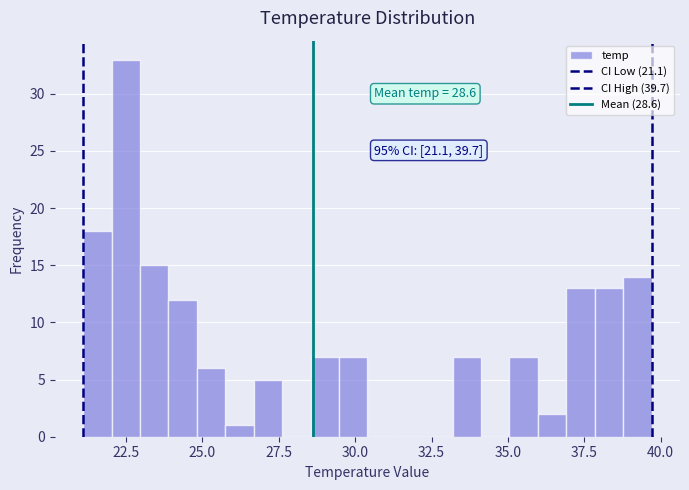

Read against the x-axis, roughly where is the centre of the tallest bar?

22.5